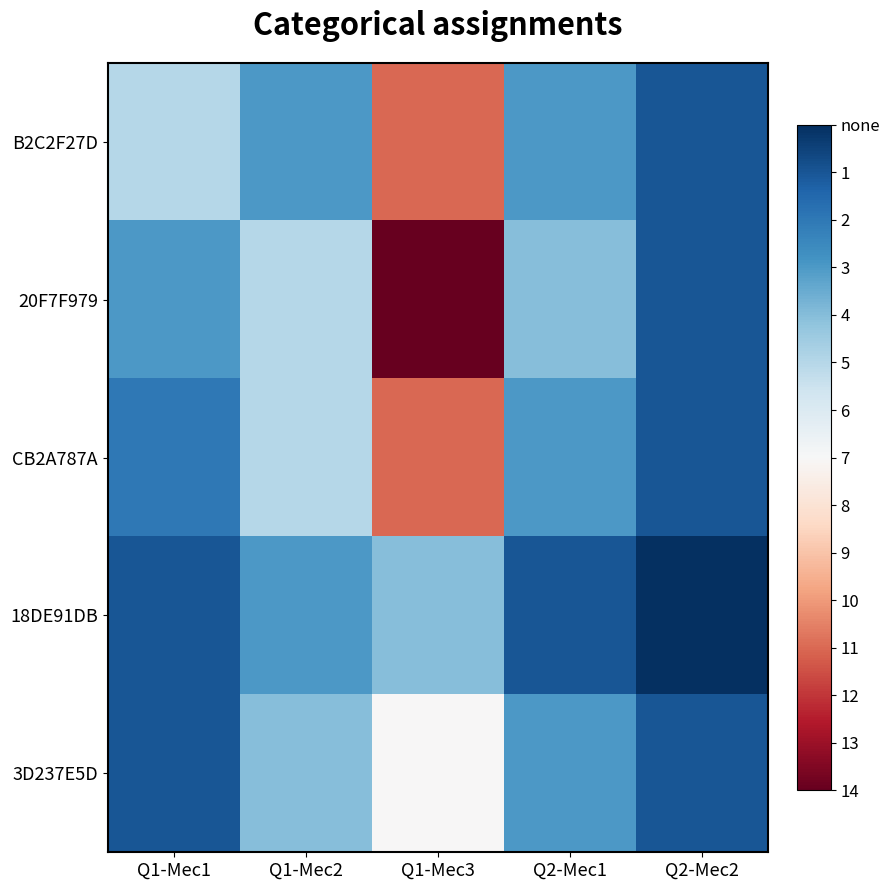

Which series has the widest spread of values?

20F7F979